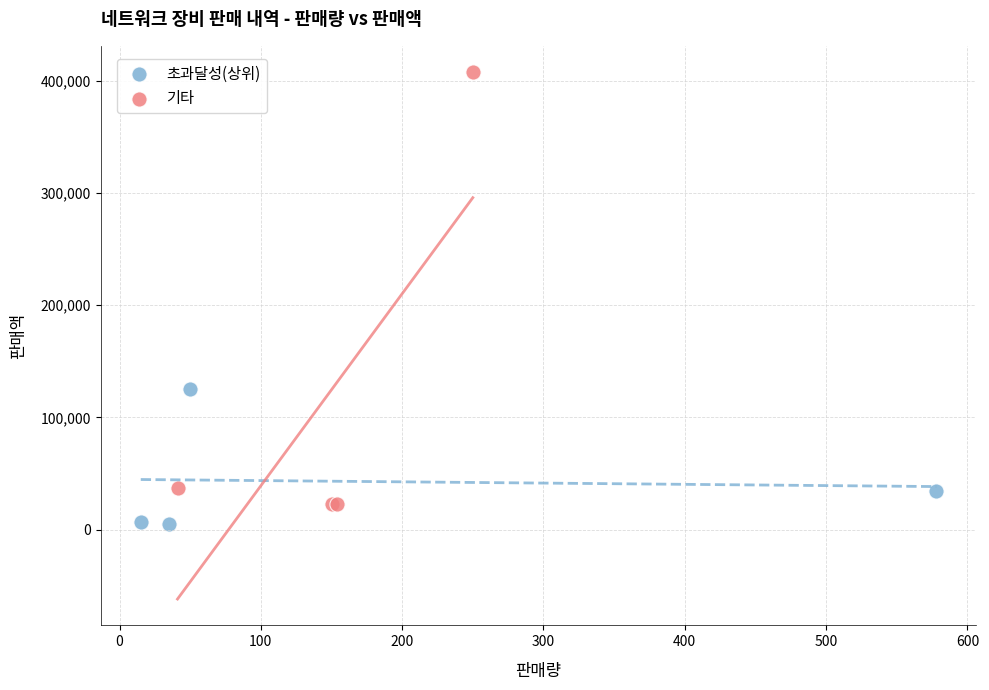

Which series reaches the minimum Y coordinate?

초과달성(상위)